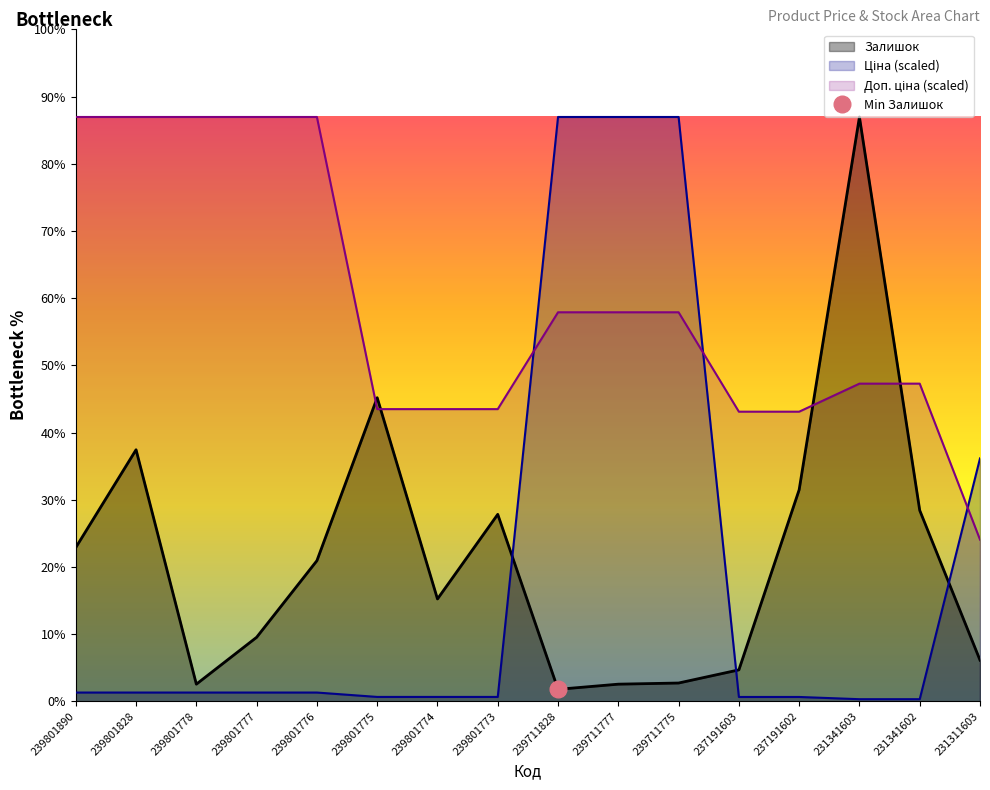

Reading left to right, list all the values displayed in this chart.

Ціна: 239801890=15.4	239801828=15.4	239801778=15.4	239801777=15.4	239801776=15.4	239801775=7.7	239801774=7.7	239801773=7.7	239711828=1022.0	239711777=1022.0	239711775=1022.0	237191603=7.6	237191602=7.6	231341603=3.7	231341602=3.7	231311603=424.8
Доп. ціна: 239801890=1022.0	239801828=1022.0	239801778=1022.0	239801777=1022.0	239801776=1022.0	239801775=511.0	239801774=511.0	239801773=511.0	239711828=680.4	239711777=680.4	239711775=680.4	237191603=506.6	237191602=506.6	231341603=555.6	231341602=555.6	231311603=282.8
Залишок: 239801890=269.0	239801828=440.0	239801778=30.0	239801777=112.0	239801776=246.0	239801775=531.0	239801774=179.0	239801773=327.0	239711828=21.0	239711777=30.0	239711775=32.0	237191603=55.0	237191602=370.0	231341603=1022.0	231341602=334.0	231311603=72.0